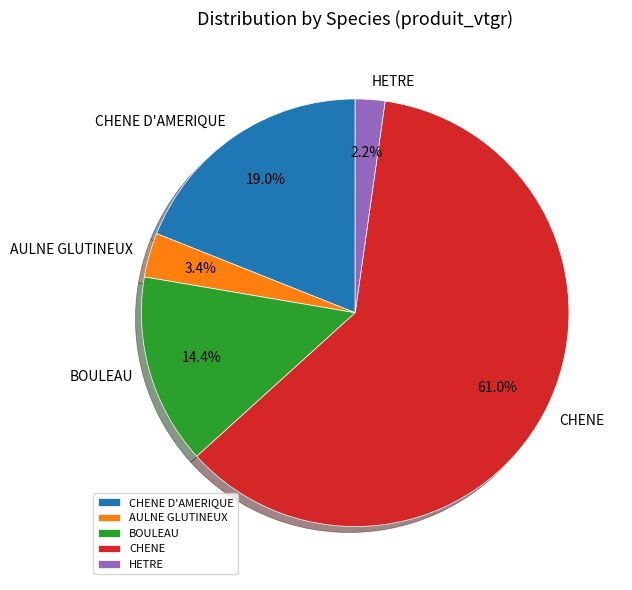

What portion of the pie excludes CHENE?

39.0%